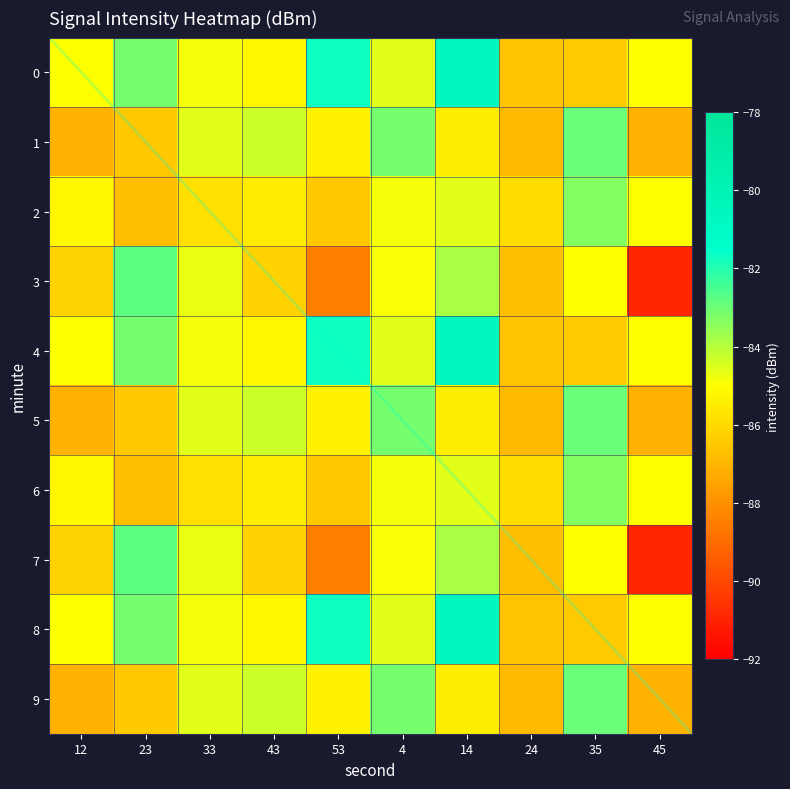

Reading left to right, list all the values displayed in this chart.

0: -85.0	-83.1	-84.9	-85.2	-81.7	-84.6	-80.5	-86.6	-86.4	-85.0
1: -87.0	-86.5	-84.6	-84.3	-85.3	-83.1	-85.5	-86.9	-82.9	-87.1
2: -85.2	-86.8	-85.8	-85.5	-86.5	-84.8	-84.6	-85.9	-83.3	-85.0
3: -86.2	-82.8	-84.7	-86.2	-88.5	-84.9	-83.8	-86.8	-85.0	-90.9
4: -85.0	-83.1	-84.9	-85.2	-81.7	-84.6	-80.5	-86.6	-86.4	-85.0
5: -87.0	-86.5	-84.6	-84.3	-85.3	-83.1	-85.5	-86.9	-82.9	-87.1
6: -85.2	-86.8	-85.8	-85.5	-86.5	-84.8	-84.6	-85.9	-83.3	-85.0
7: -86.2	-82.8	-84.7	-86.2	-88.5	-84.9	-83.8	-86.8	-85.0	-90.9
8: -85.0	-83.1	-84.9	-85.2	-81.7	-84.6	-80.5	-86.6	-86.4	-85.0
9: -87.0	-86.5	-84.6	-84.3	-85.3	-83.1	-85.5	-86.9	-82.9	-87.1